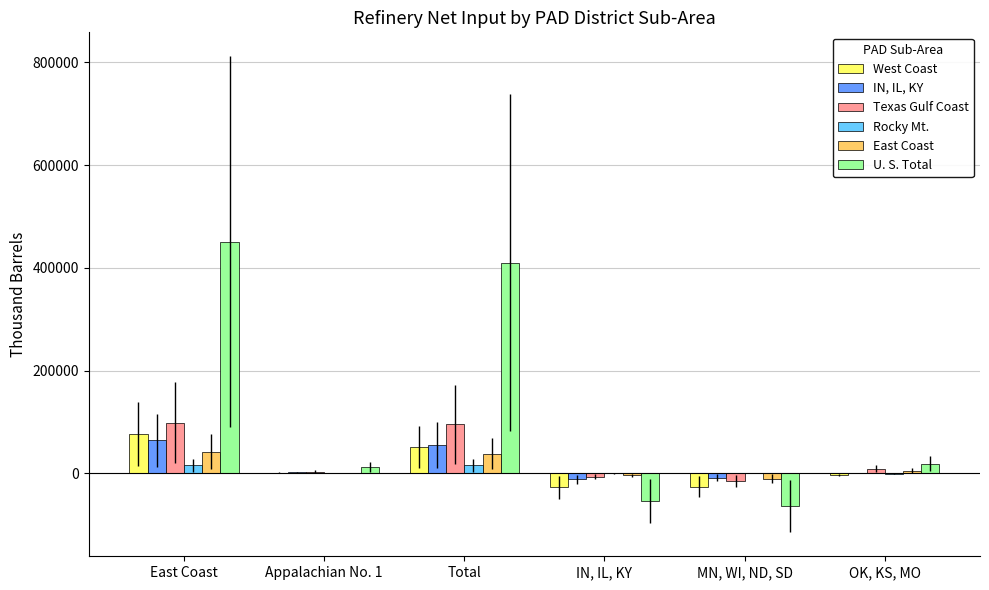

At which category is the sum across all series the highest?

East Coast